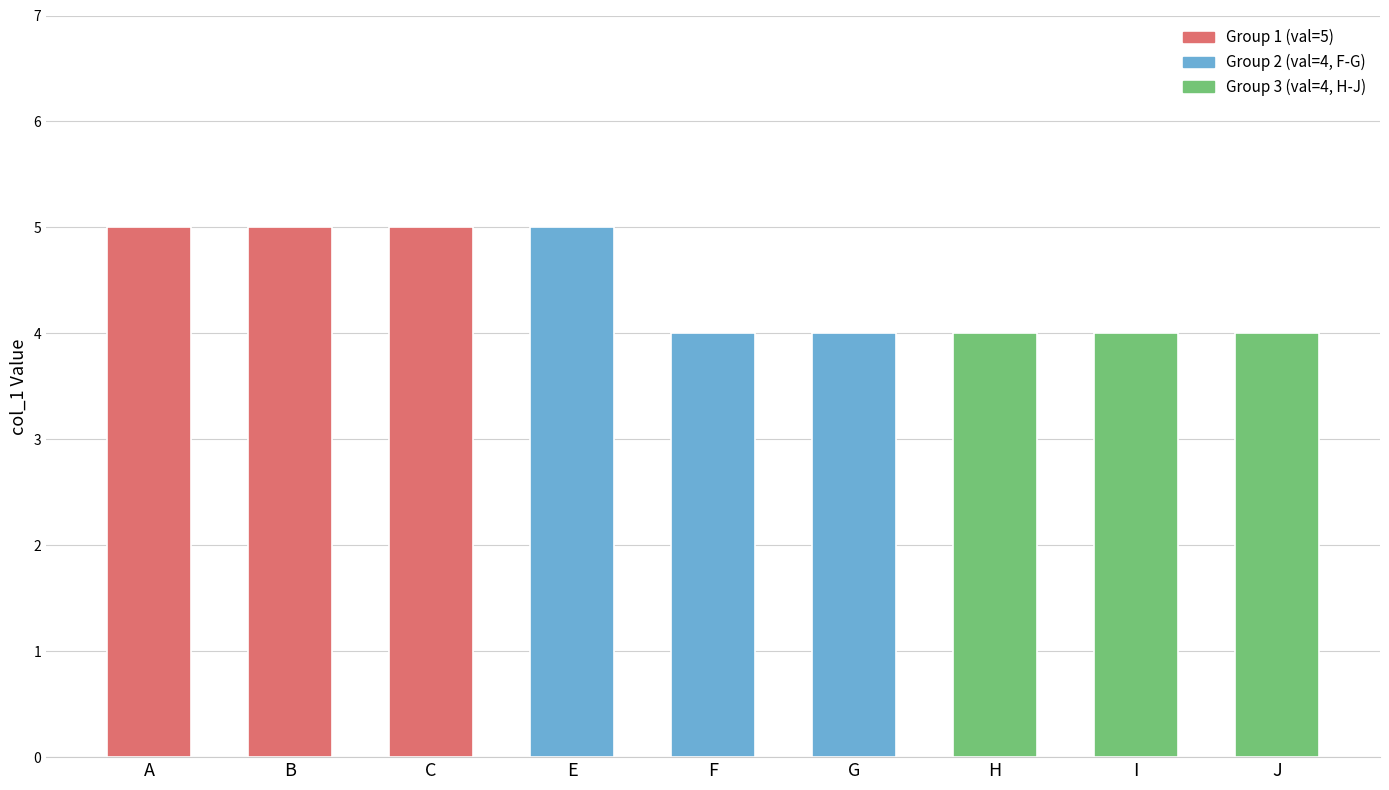

What is the smallest value displayed?

4